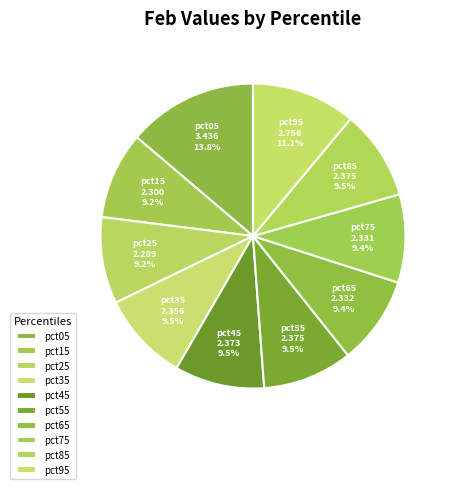

Combined, do pct65 and pct35 account for over 50%?

No